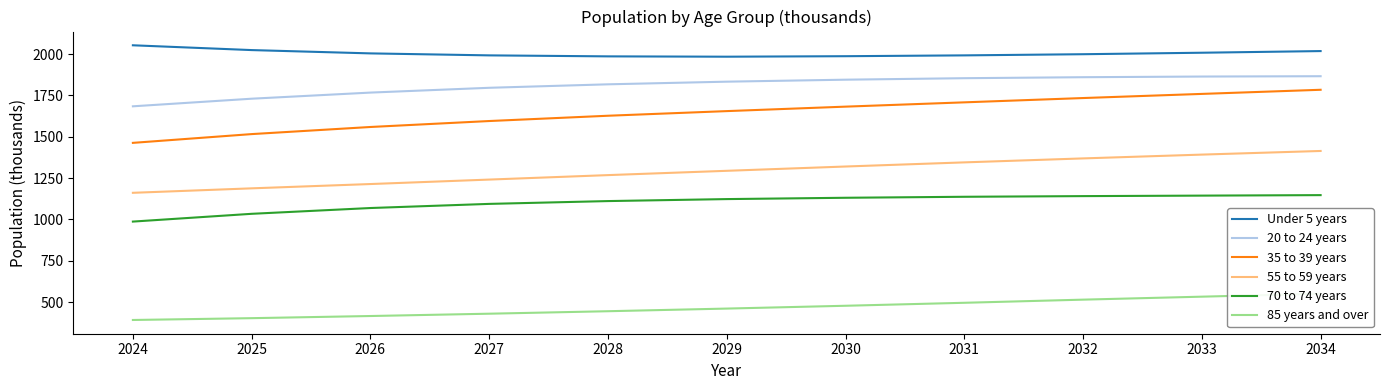

Reading left to right, list all the values displayed in this chart.

Under 5 years: 2053	2024	2004	1992	1986	1984	1987	1992	1999	2008	2018
20 to 24 years: 1684	1730	1767	1796	1817	1833	1845	1854	1860	1864	1866
35 to 39 years: 1463	1516	1559	1595	1627	1655	1682	1708	1734	1759	1784
55 to 59 years: 1161	1188	1214	1241	1268	1294	1320	1345	1369	1392	1414
70 to 74 years: 987	1034	1069	1094	1111	1123	1131	1137	1141	1144	1147
85 years and over: 392	403	416	430	445	461	478	496	515	533	551